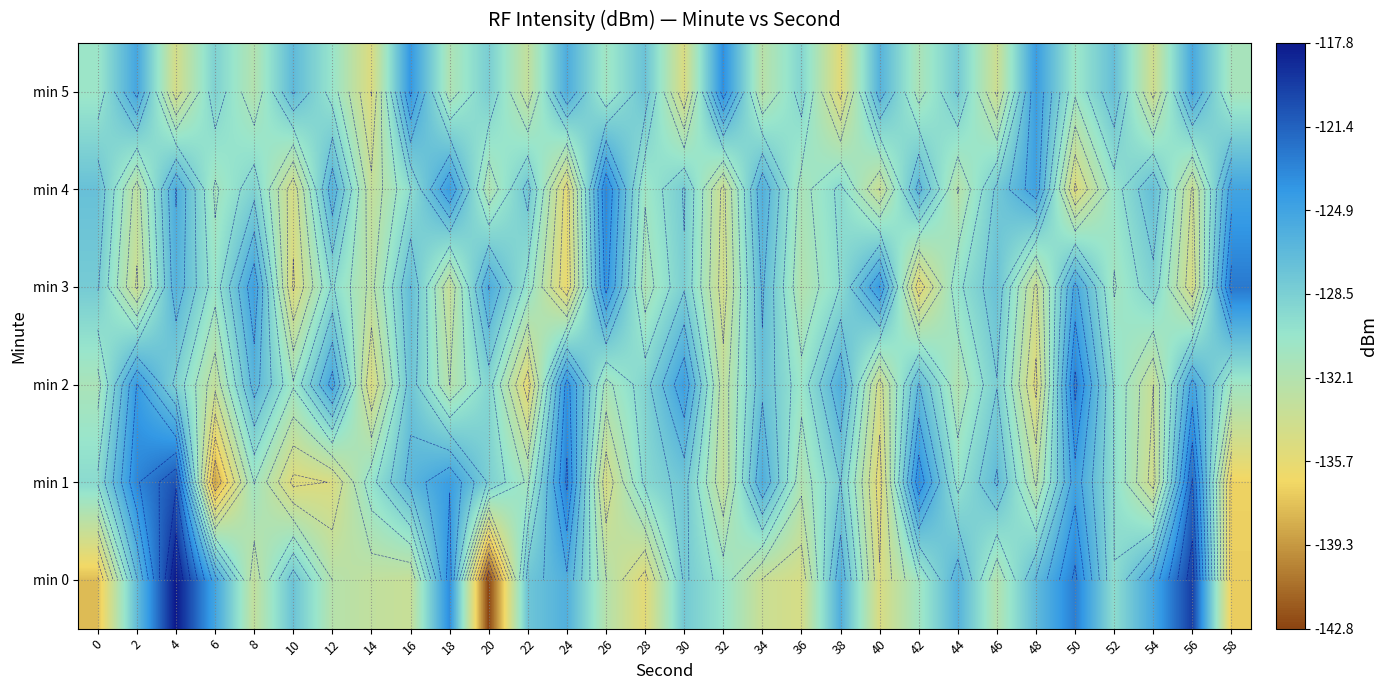

True or false: min 3 has a value of -135.1 at 10.

True